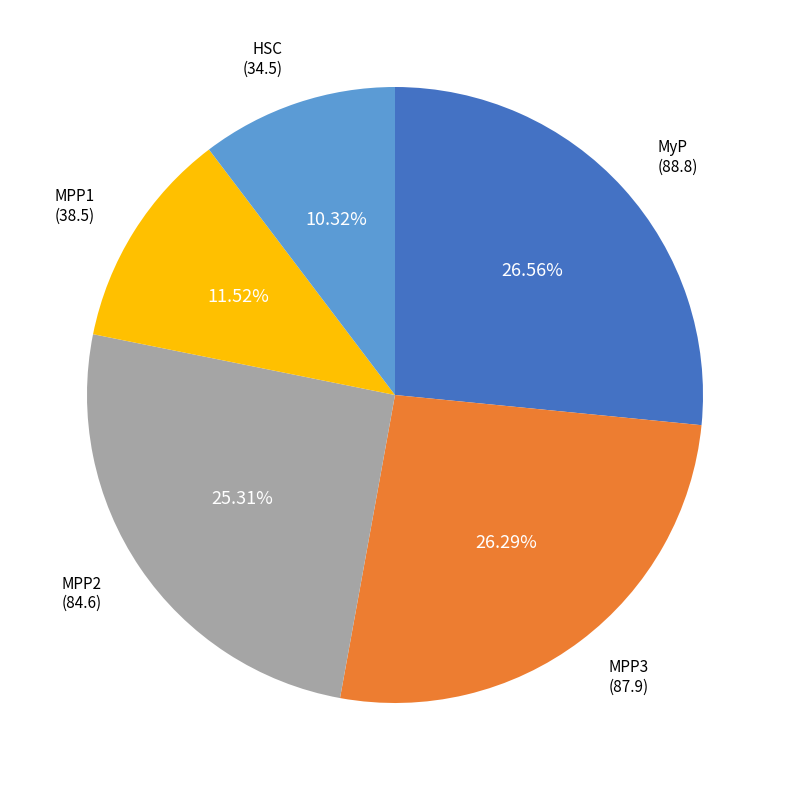

Is there any slice that represents more than half of the pie?

No